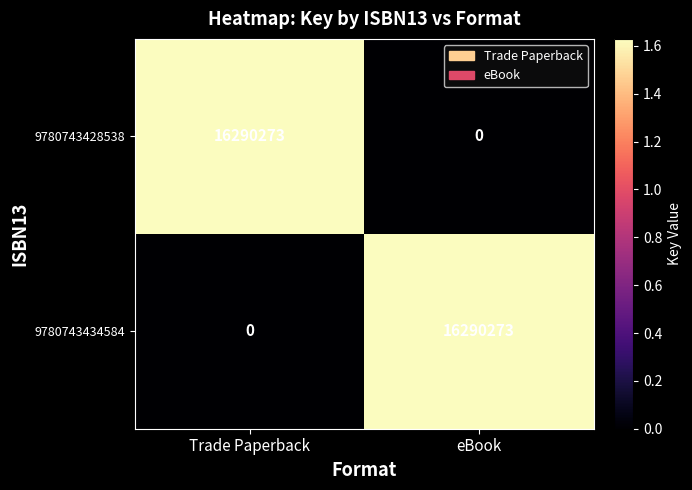

The value of 9780743434584 at eBook is 22160536. True or false?

False